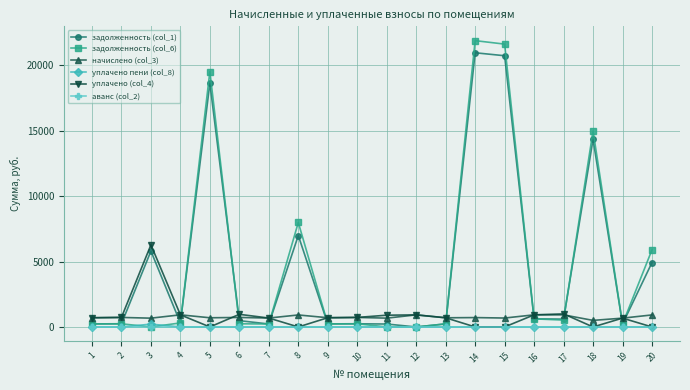

True or false: задолженность (col_1) has more than 2 points higher than both neighbors.

True